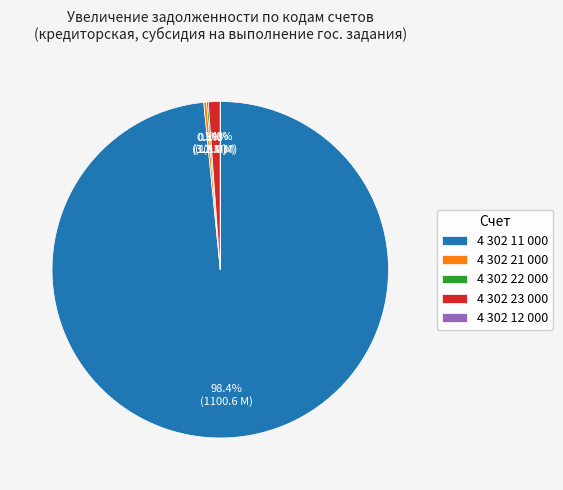

Which slice represents more than half of the pie?

4 302 11 000